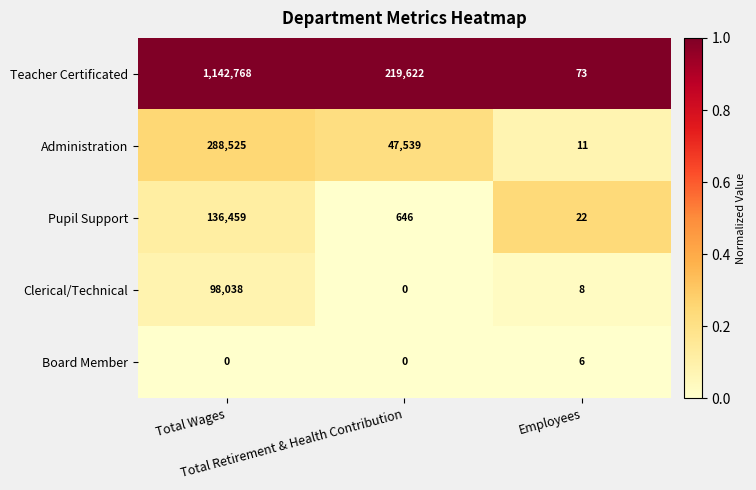

What is the maximum value shown in the chart?

1142768